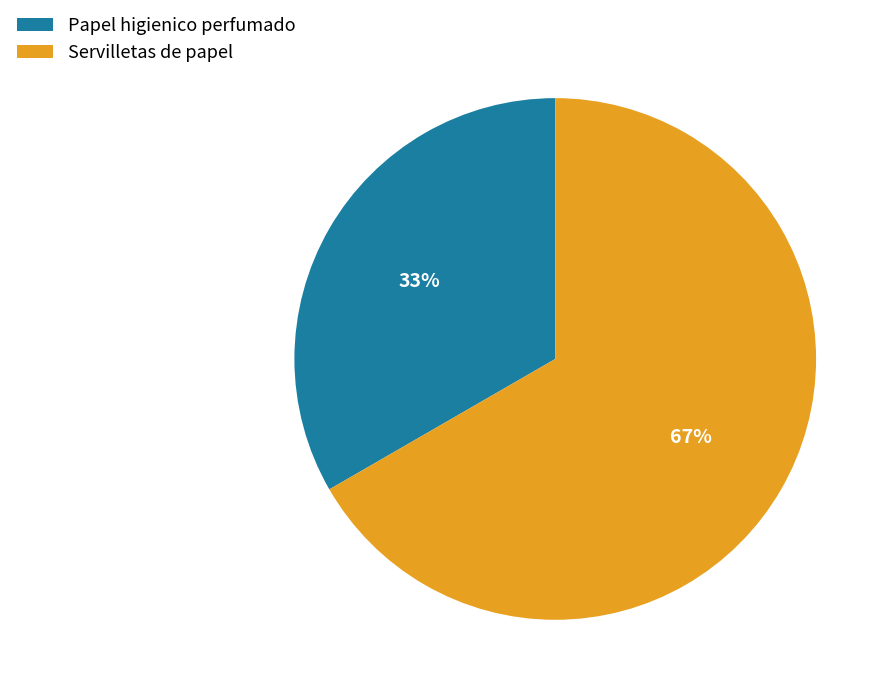

Is the sum of Servilletas de papel and Papel higienico perfumado greater than half?

Yes